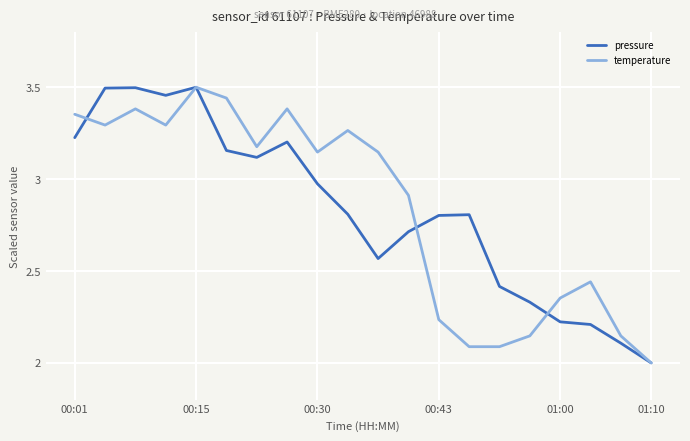

Does the chart display data point markers on the line(s)?

No